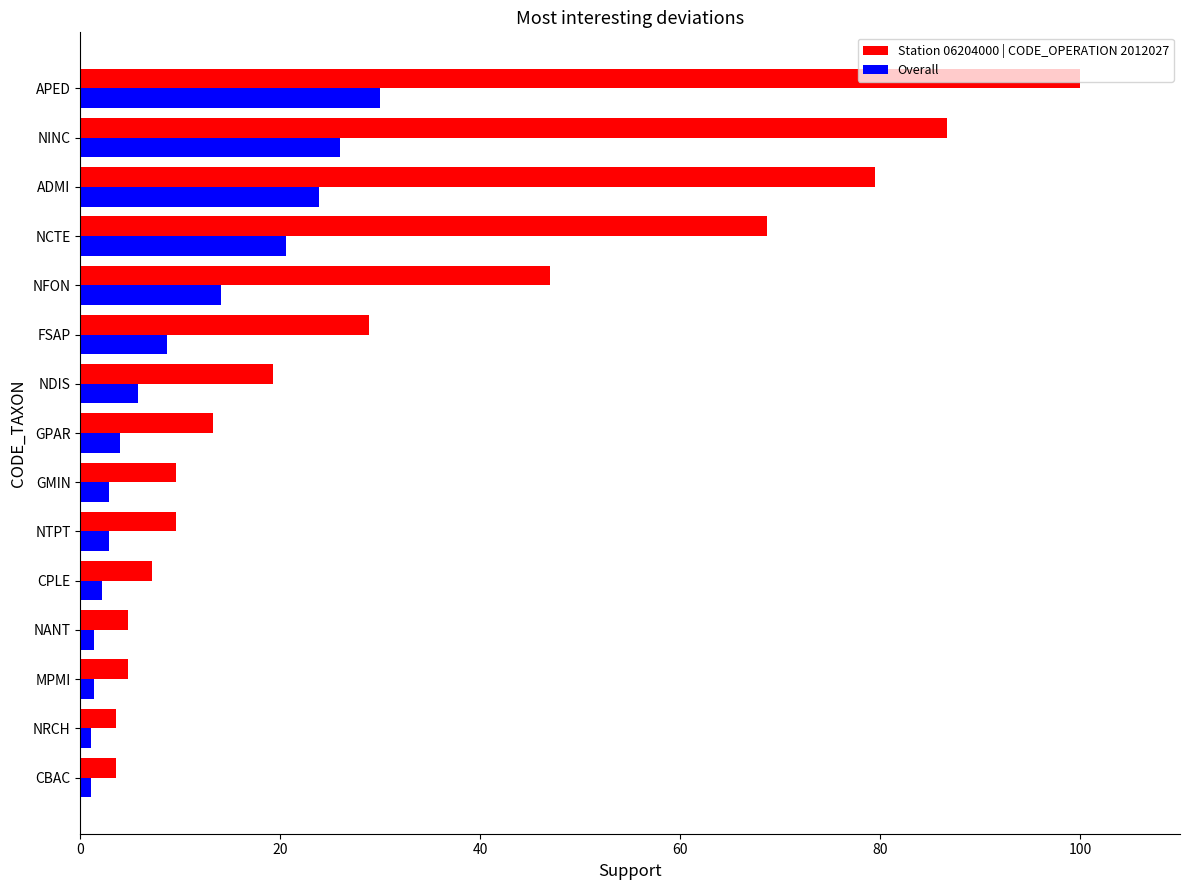

What is the sum of the Station 06204000 | CODE_OPERATION 2012027 values at NDIS and APED?

119.3